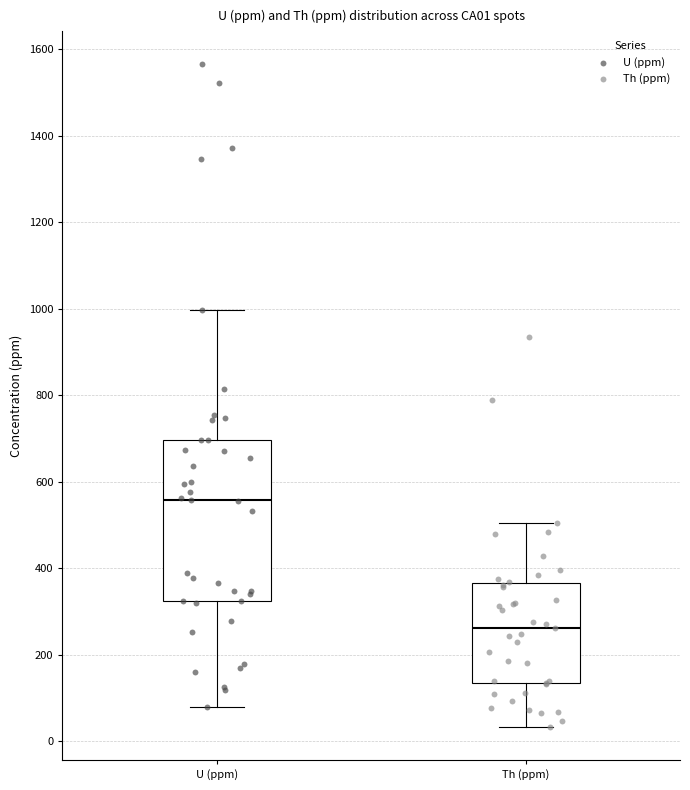

Which box's median line is the lowest?

Th (ppm)